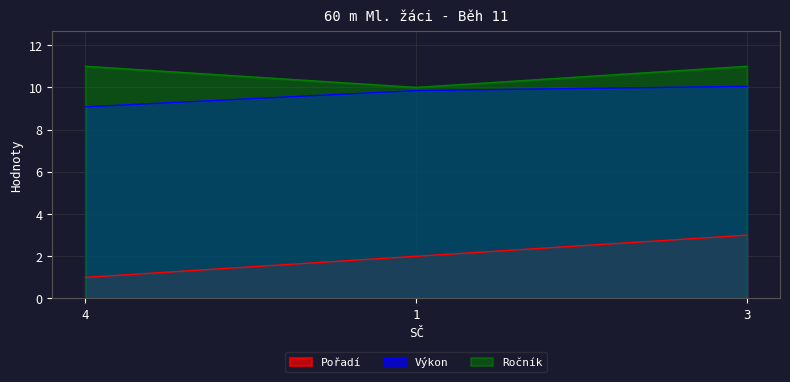

Reading right to left, list all the values displayed in this chart.

Pořadí: 3.0	2.0	1.0
Výkon: 10.1	9.8	9.1
Ročník: 11.0	10.0	11.0